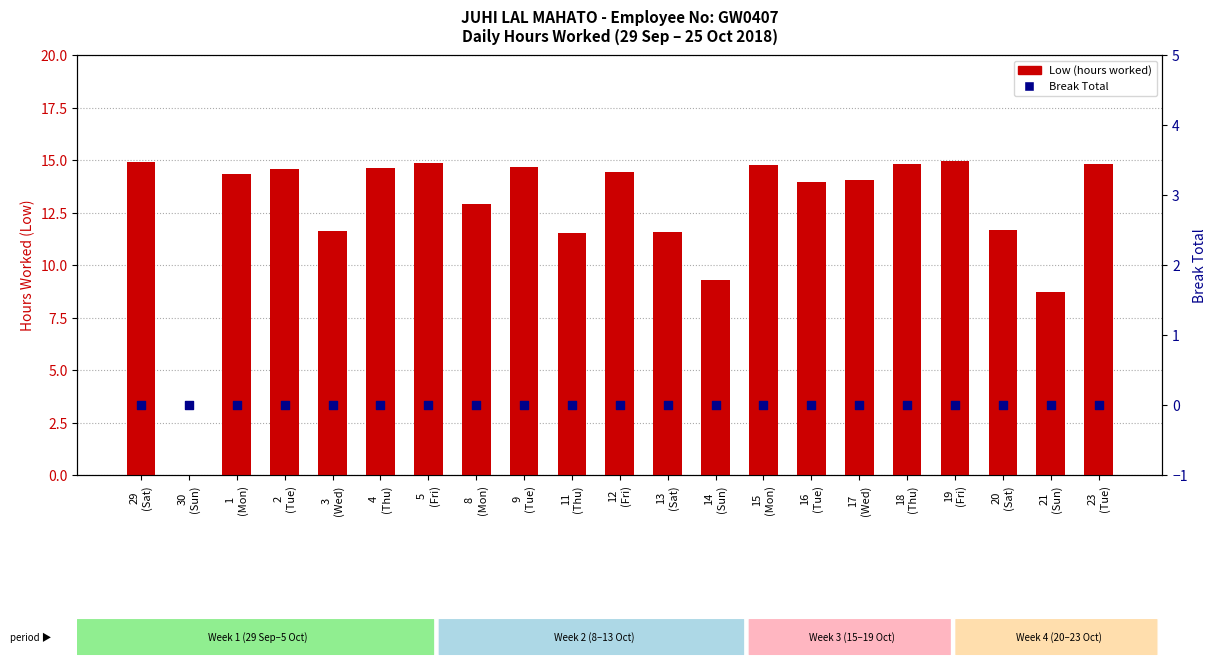

At how many categories does at least one series exceed 0?

20